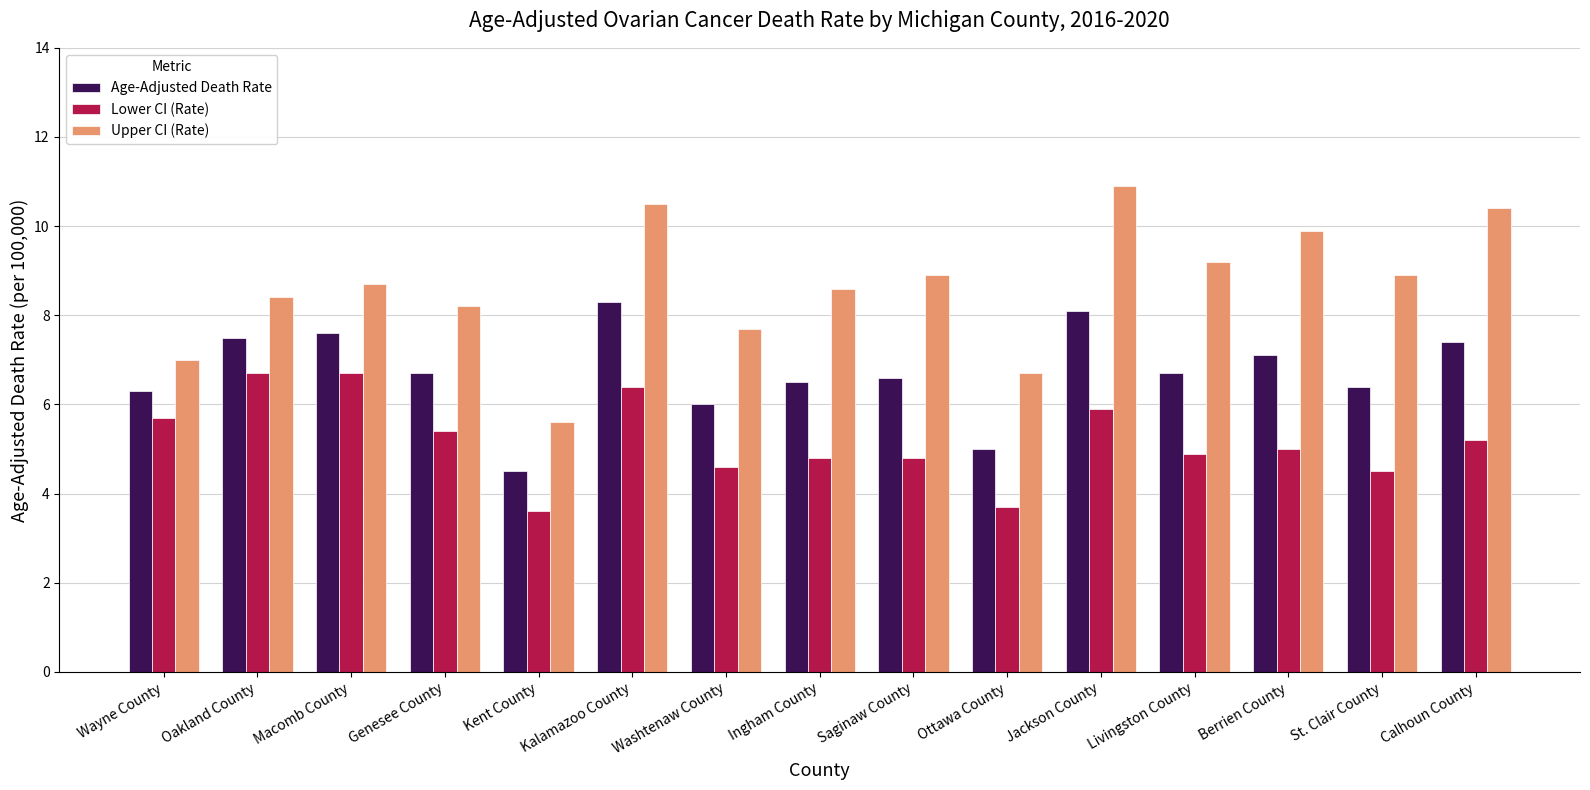

What is the approximate value of Age-Adjusted Death Rate at Kalamazoo County?

8.3